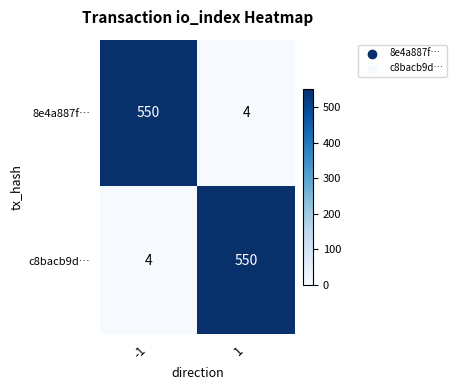

Rank the series at -1 from lowest to highest value.

c8bacb9d…, 8e4a887f…